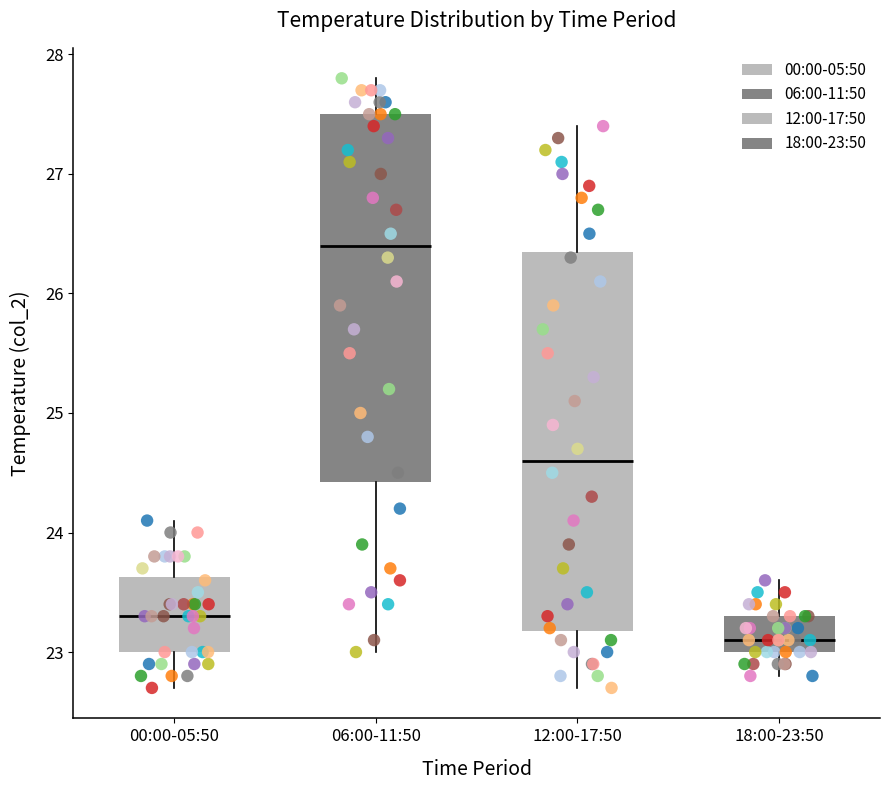

Which box is the tallest, from its lower edge to its upper edge?

12:00-17:50